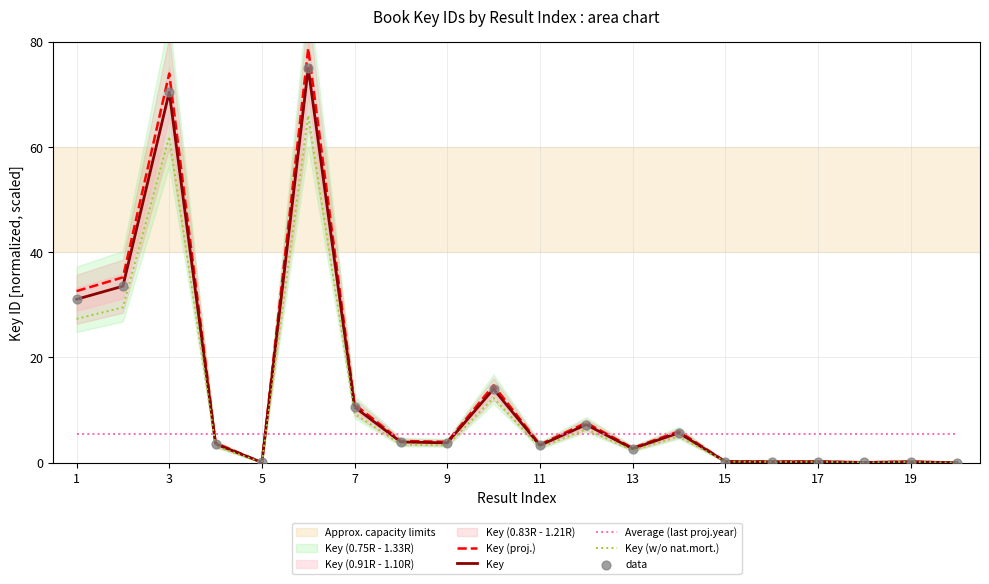

Which series reaches the maximum Y coordinate?

Key (proj.)